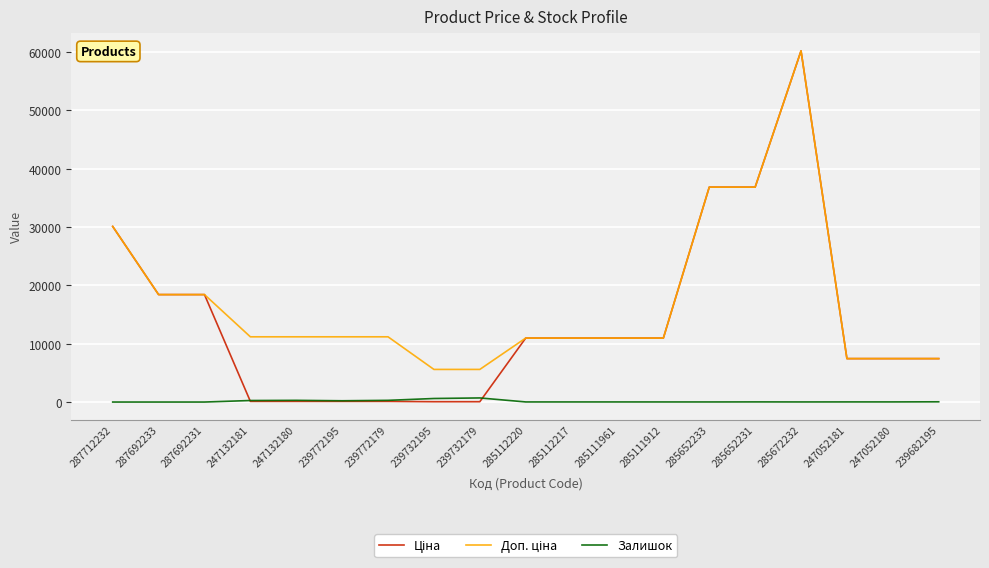

At which category is the sum across all series the highest?

285672232